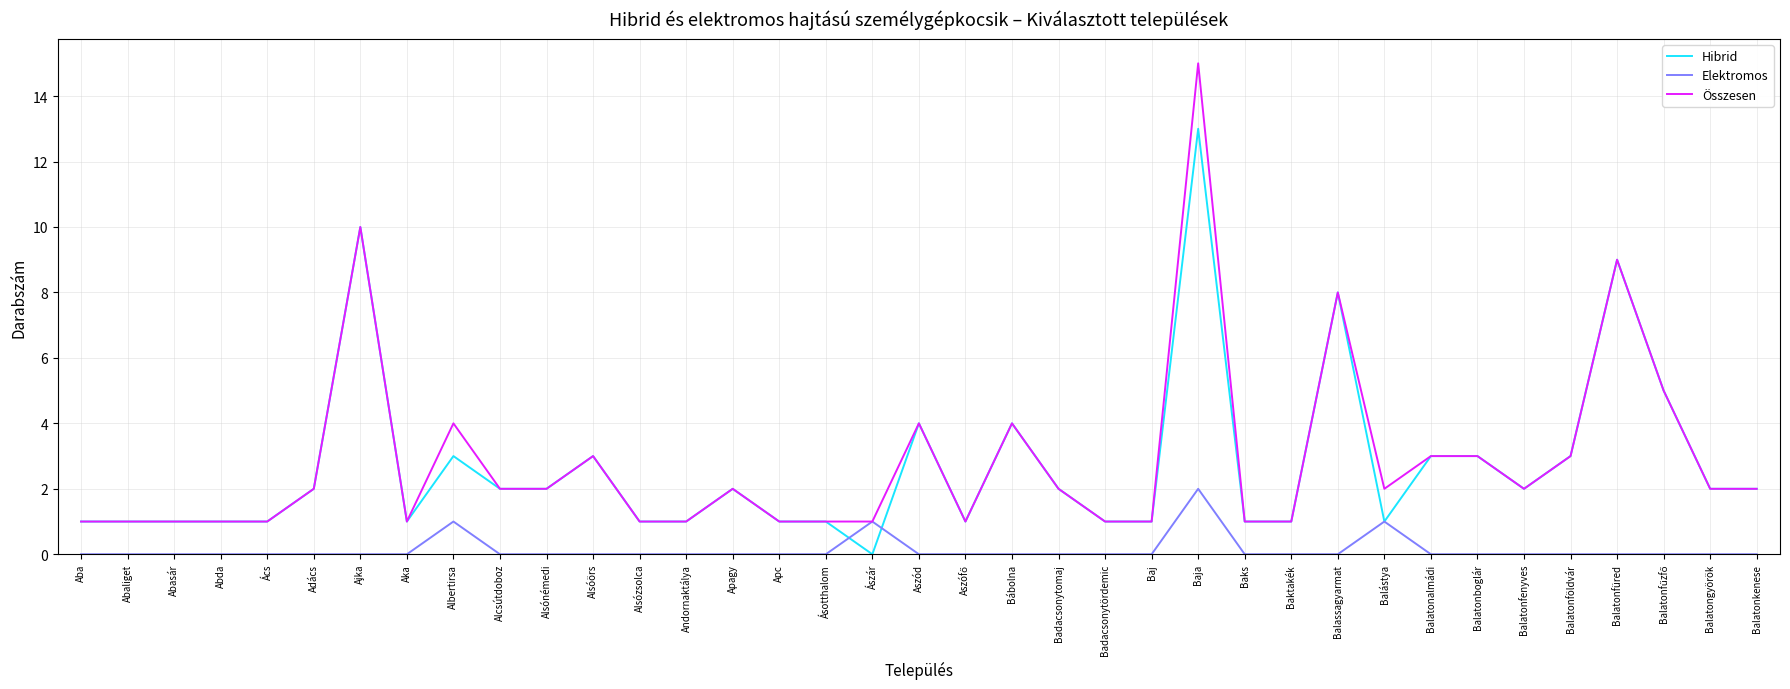

What position from the right is Bábolna?

17